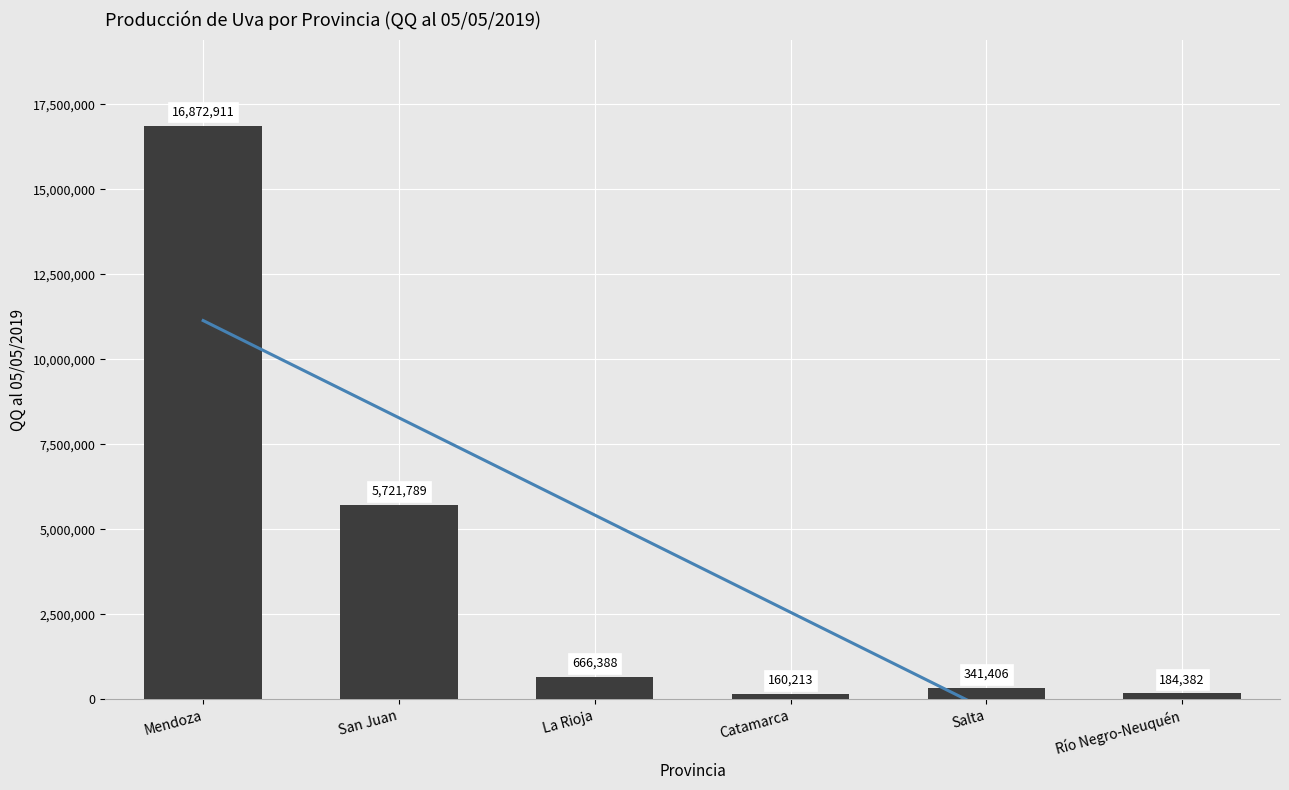

What is the smallest value displayed?

160213.0